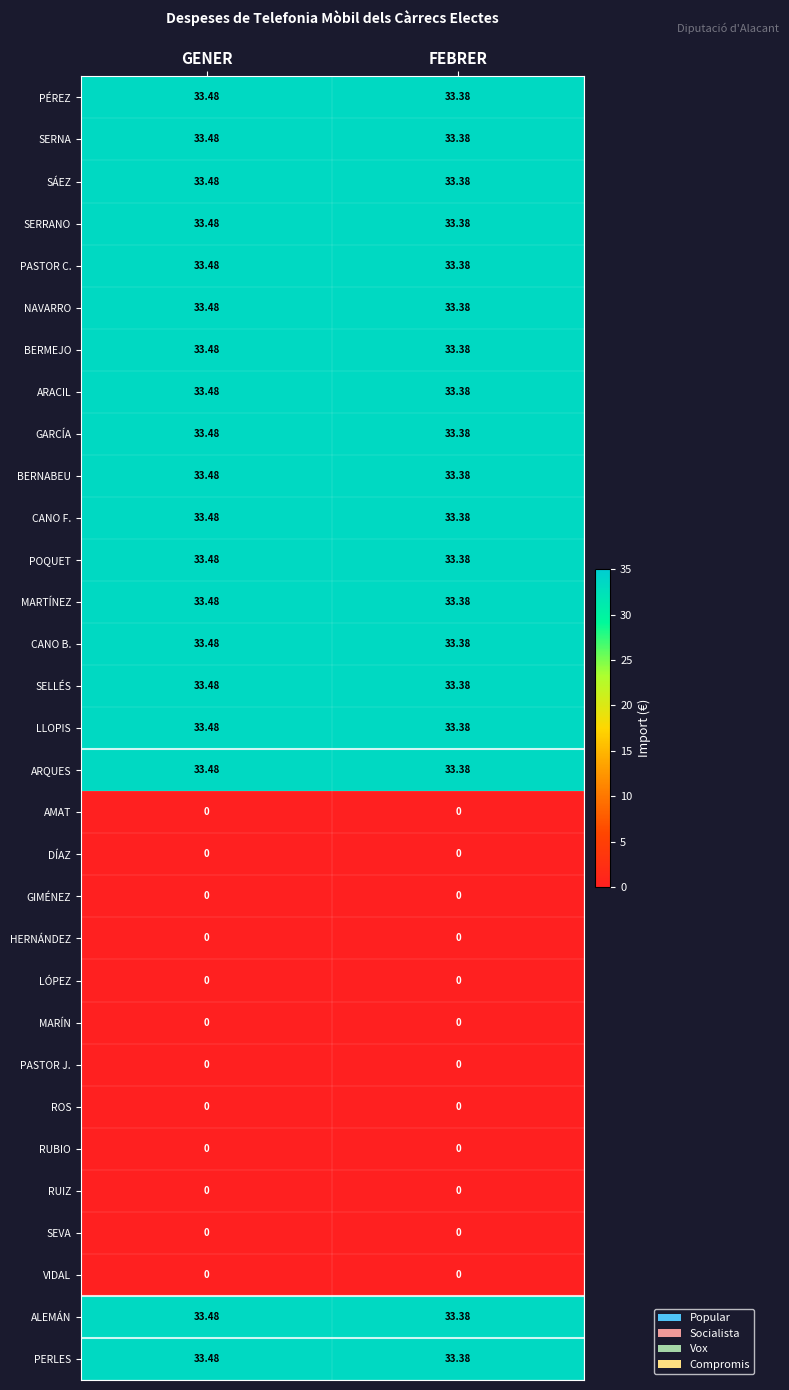

Is the value of PERLES at FEBRER greater than the value of LLOPIS at GENER?

No